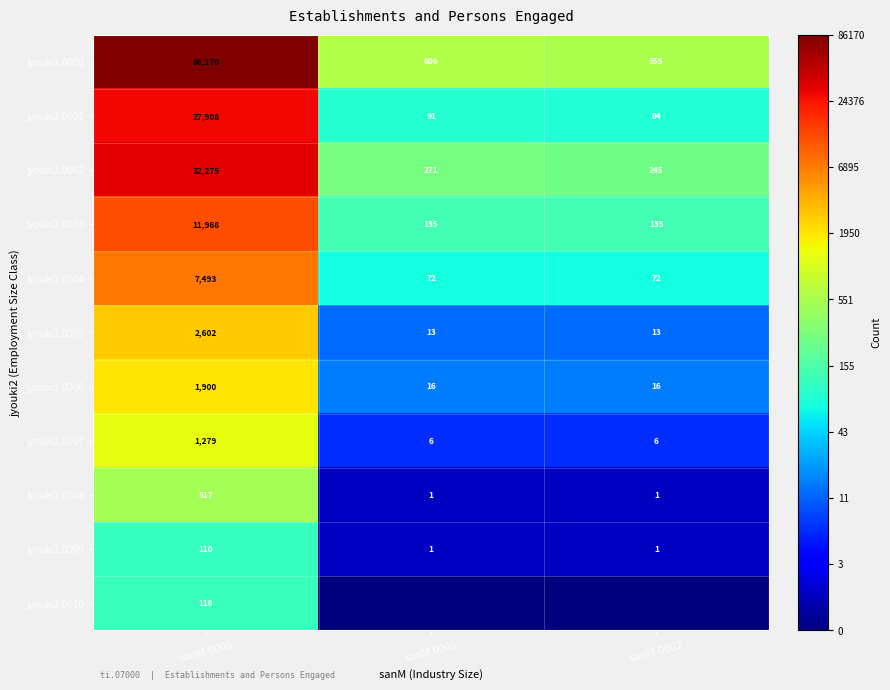

Is the value of jyouki2.0003 at sanM.0000 greater than the value of jyouki2.0006 at sanM.0001?

Yes